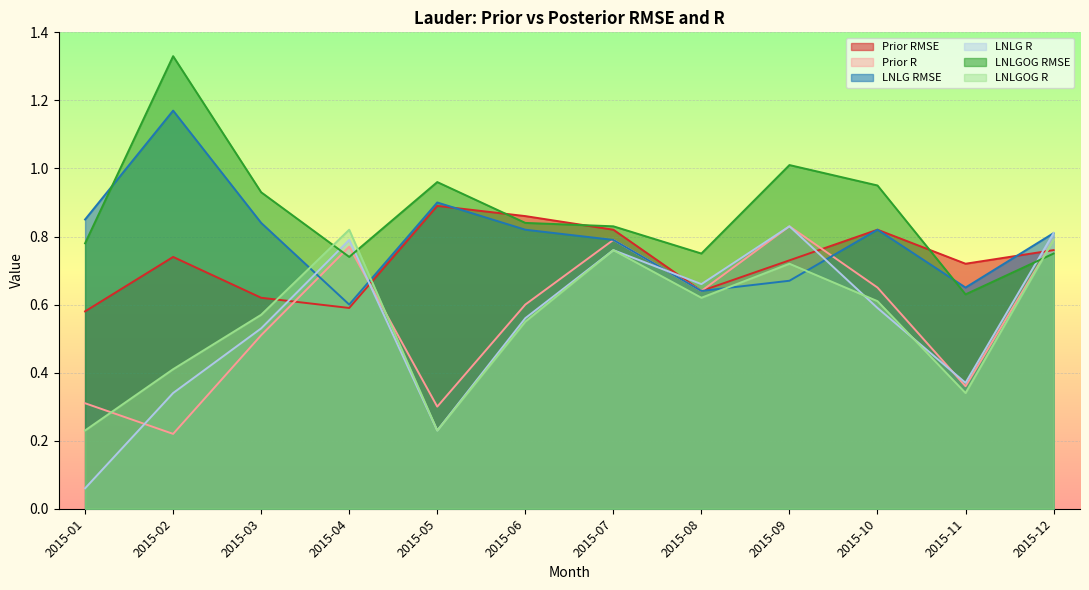

What is the smallest value displayed?

0.1